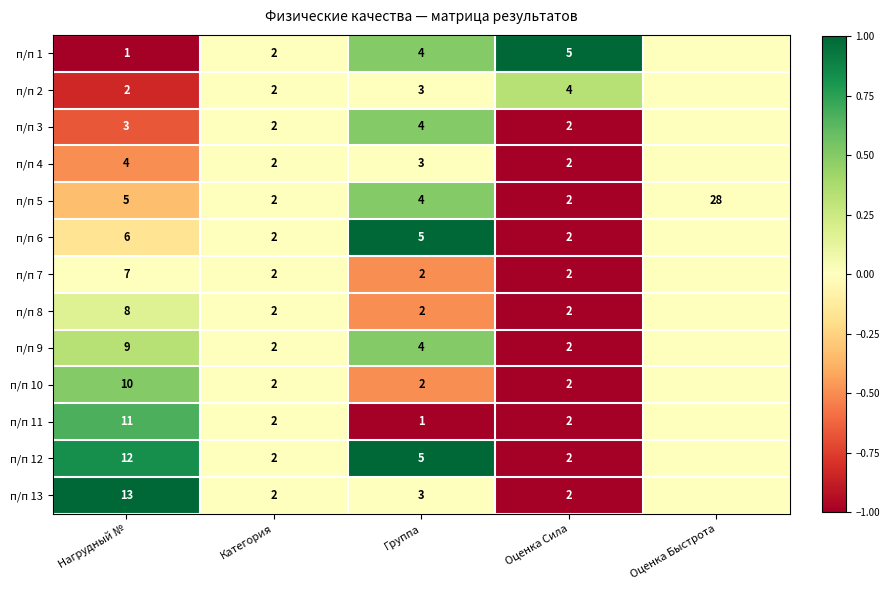

What is the difference between the п/п 11 values at Нагрудный № and Категория?

9